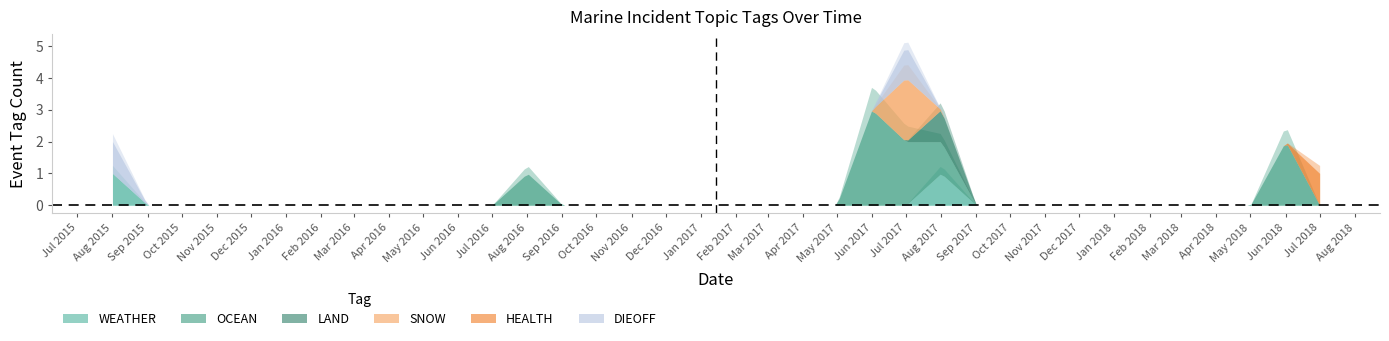

The value of DIEOFF at 22 is -1. True or false?

False